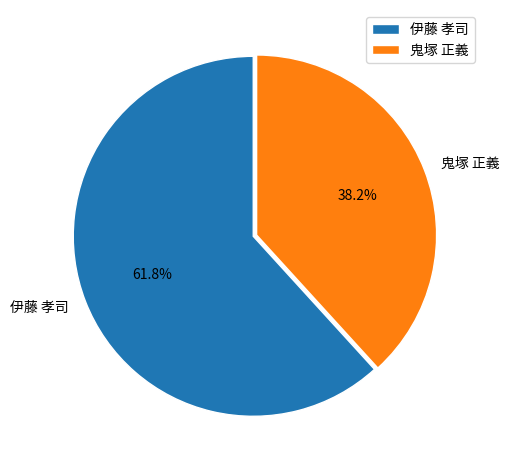

Rank the categories by value from highest to lowest.

伊藤 孝司, 鬼塚 正義